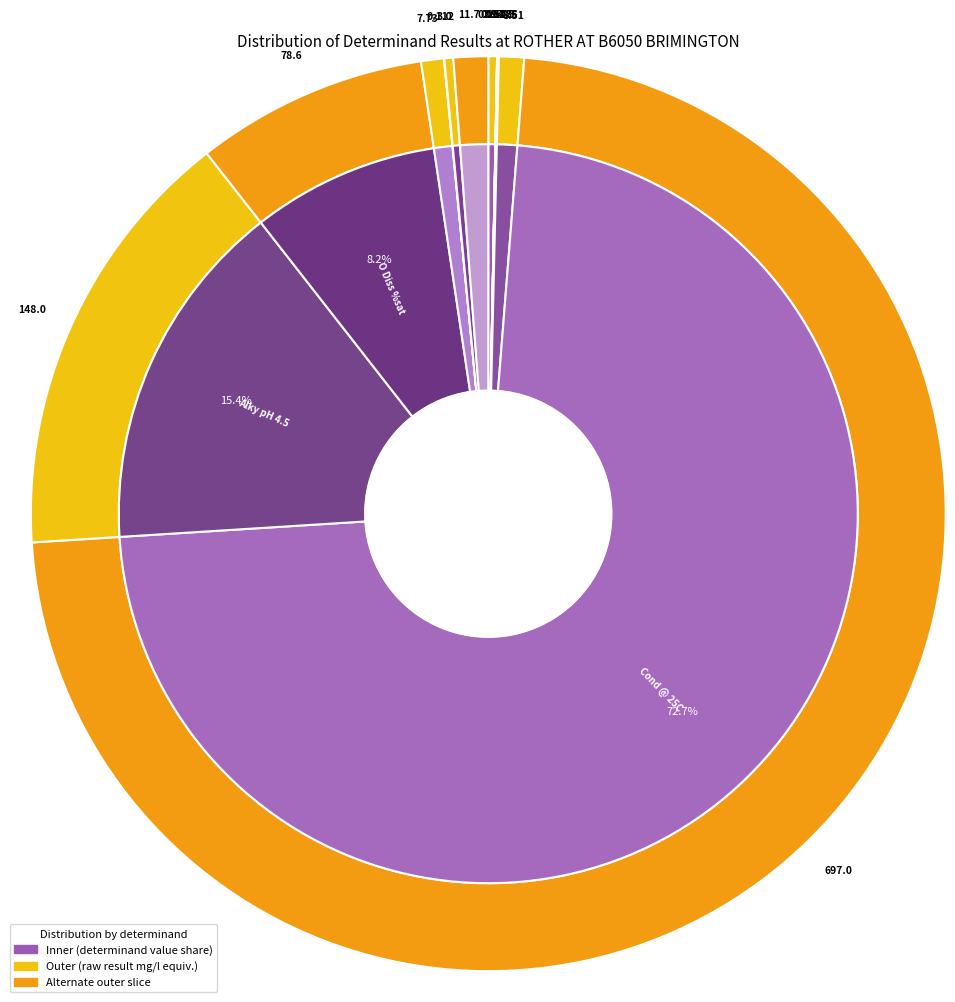

Count the number of slices in the pie.

12